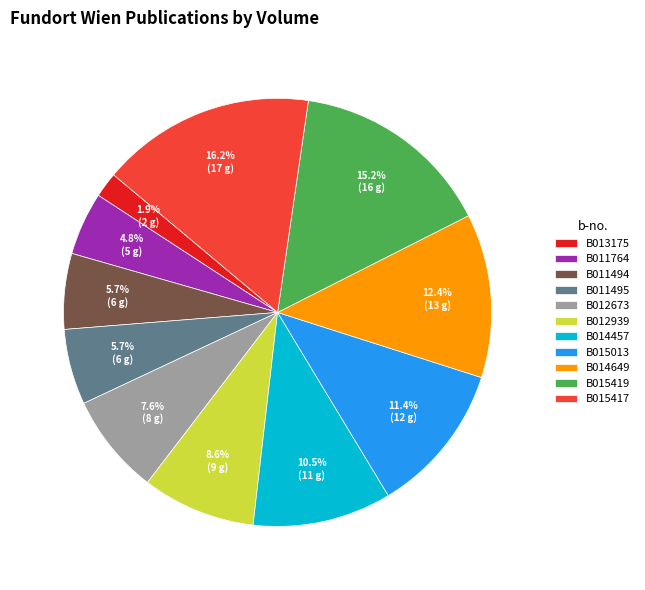

Is there a majority slice in this chart?

No